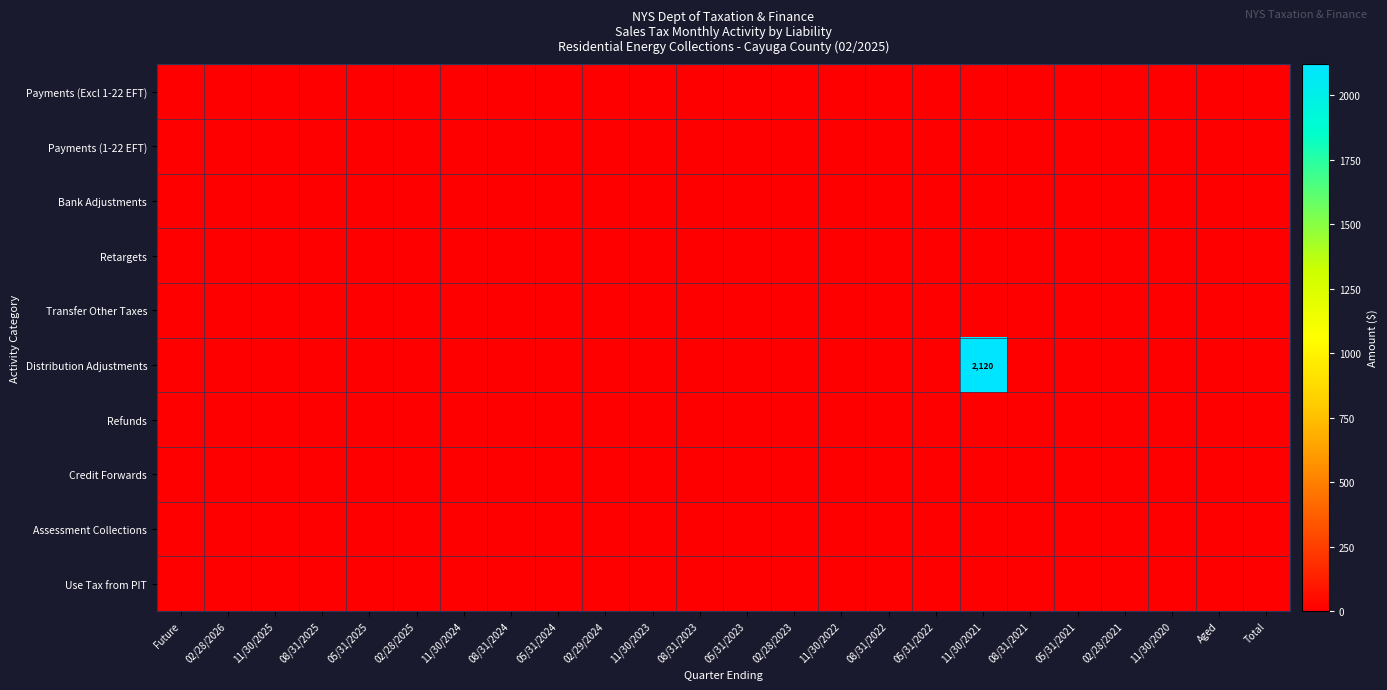

The Payments (1-22 EFT) series shows 0.0 at Total. True or false?

True